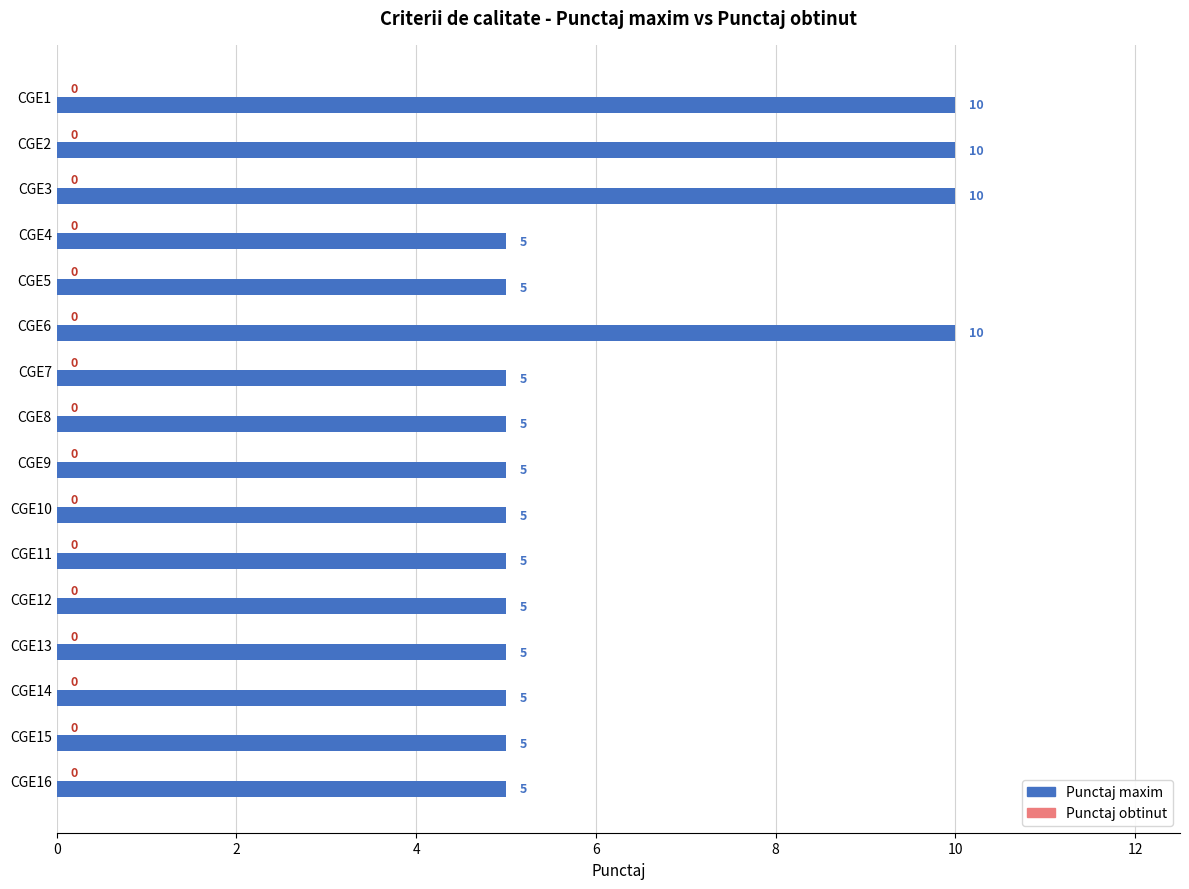

What is the value of the 3rd bar from the top?

10